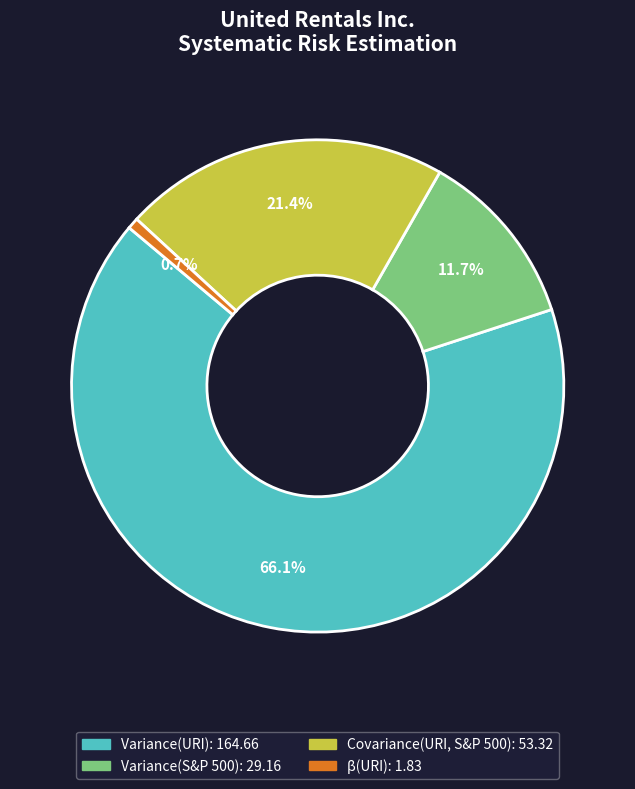

What is the total percentage of Variance(S&P 500) and β(URI)?

12.4%